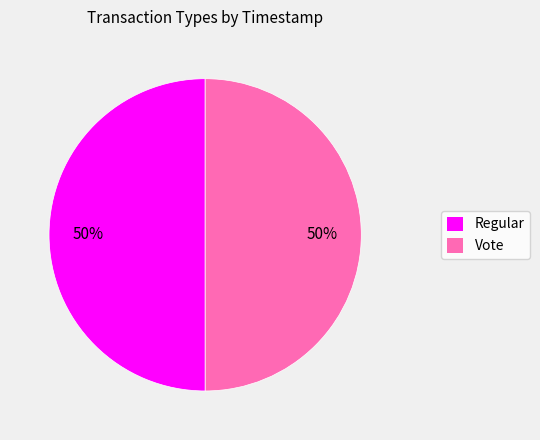

Approximately how many times larger is the value at Vote compared to Regular?

1.0